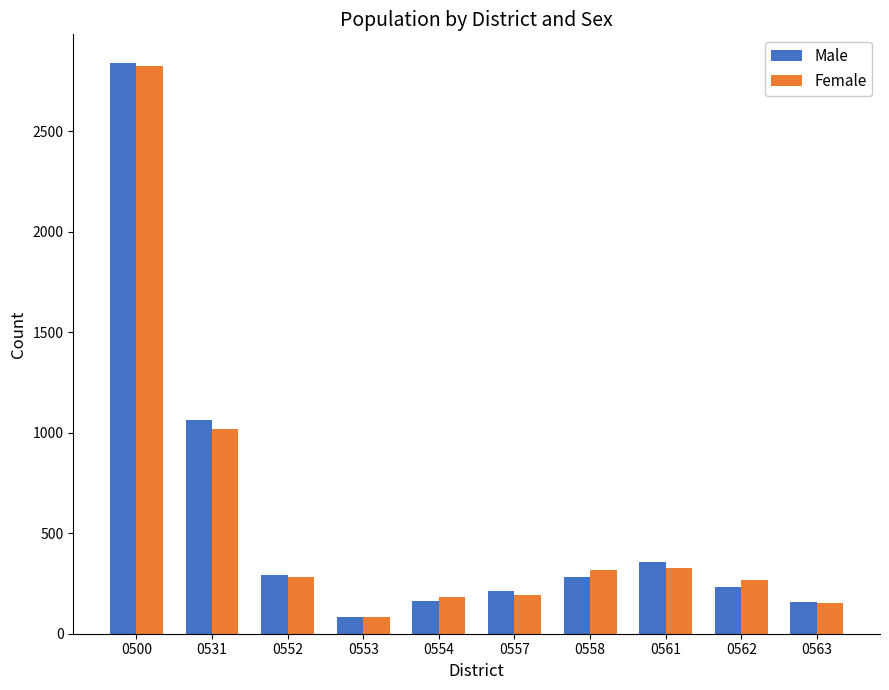

Is it true that Female equals 193 at 0557?

True